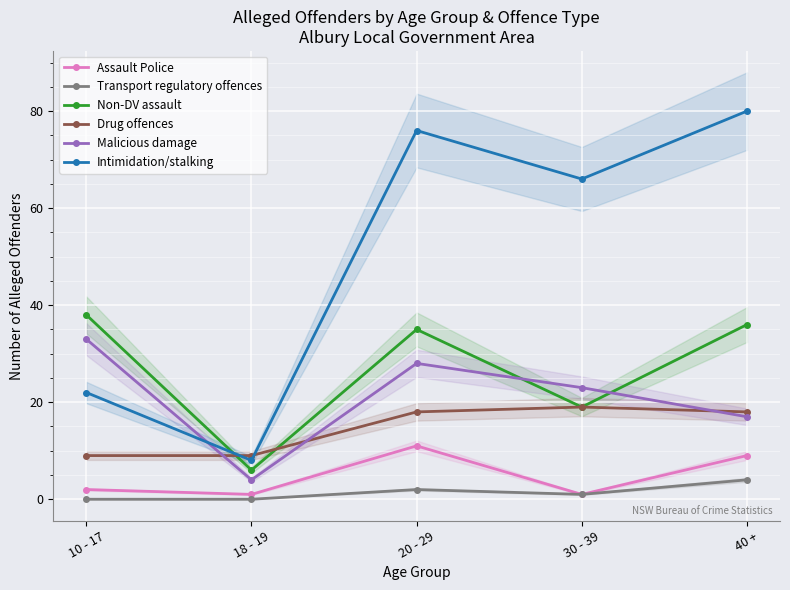

At which category does Intimidation/stalking reach its first local valley?

18 - 19